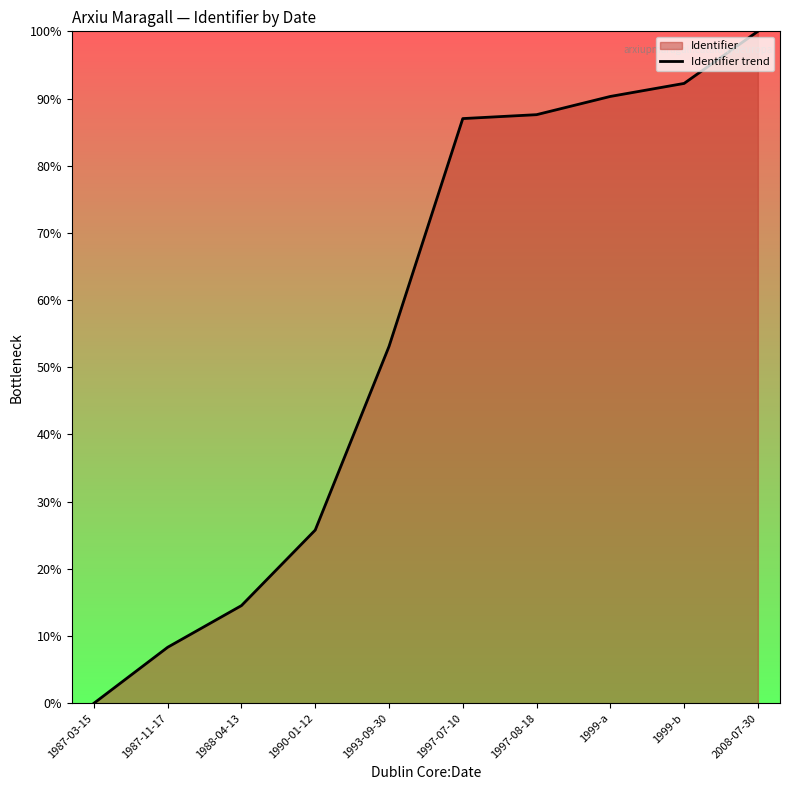

Between 1987-03-15 and 2008-07-30, which is larger?

2008-07-30